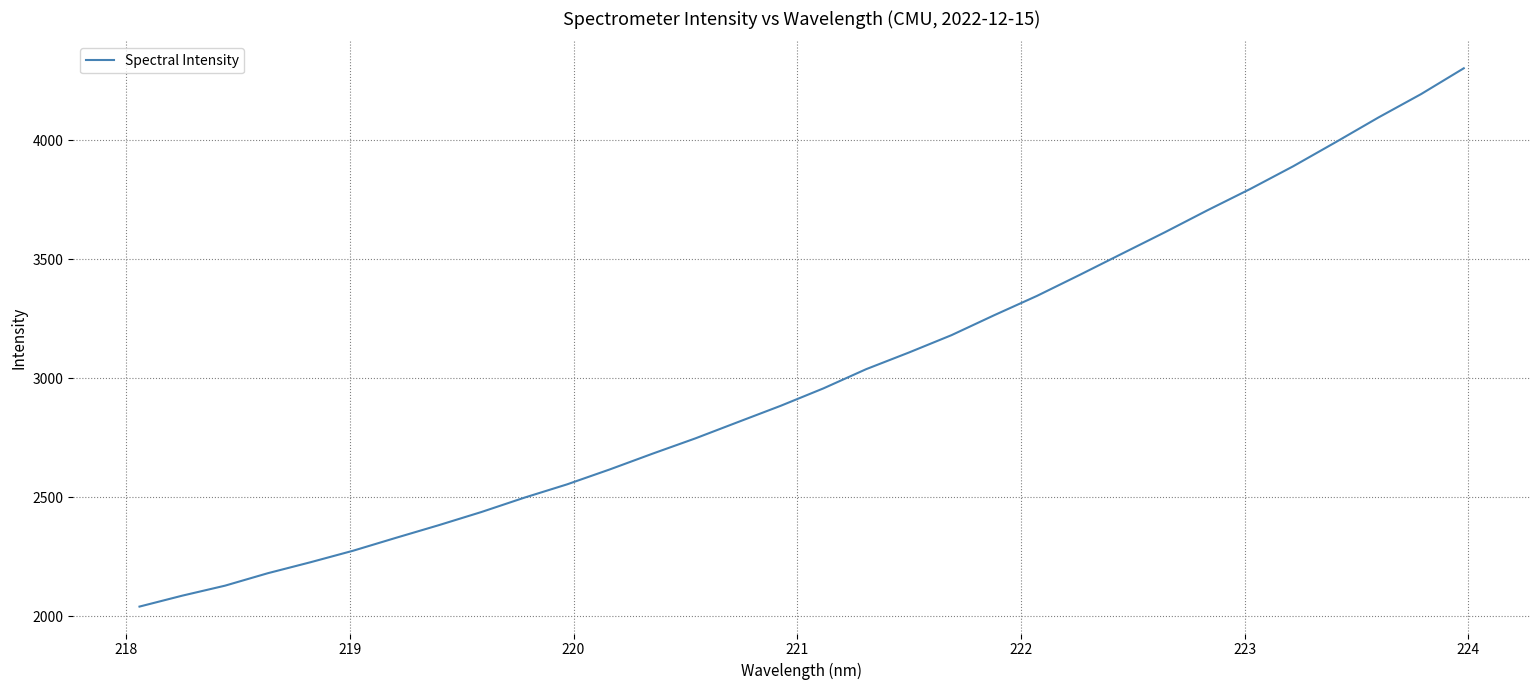

What is the minimum value shown in the chart?

2041.5